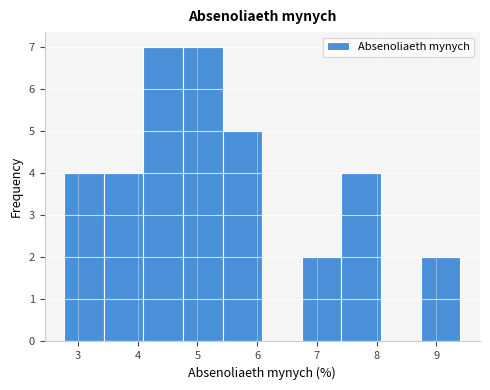

Reading left to right, list every bar in this chart as the range it spans on the x-axis followed by its height. Neither the bar edges nor the heights are printed on the chart, so give them approximately, as read against the axes.

2.8 to 3.4: 4
3.4 to 4.1: 4
4.1 to 4.8: 7
4.8 to 5.4: 7
5.4 to 6.1: 5
6.1 to 6.7: 0
6.7 to 7.4: 2
7.4 to 8.1: 4
8.1 to 8.7: 0
8.7 to 9.4: 2